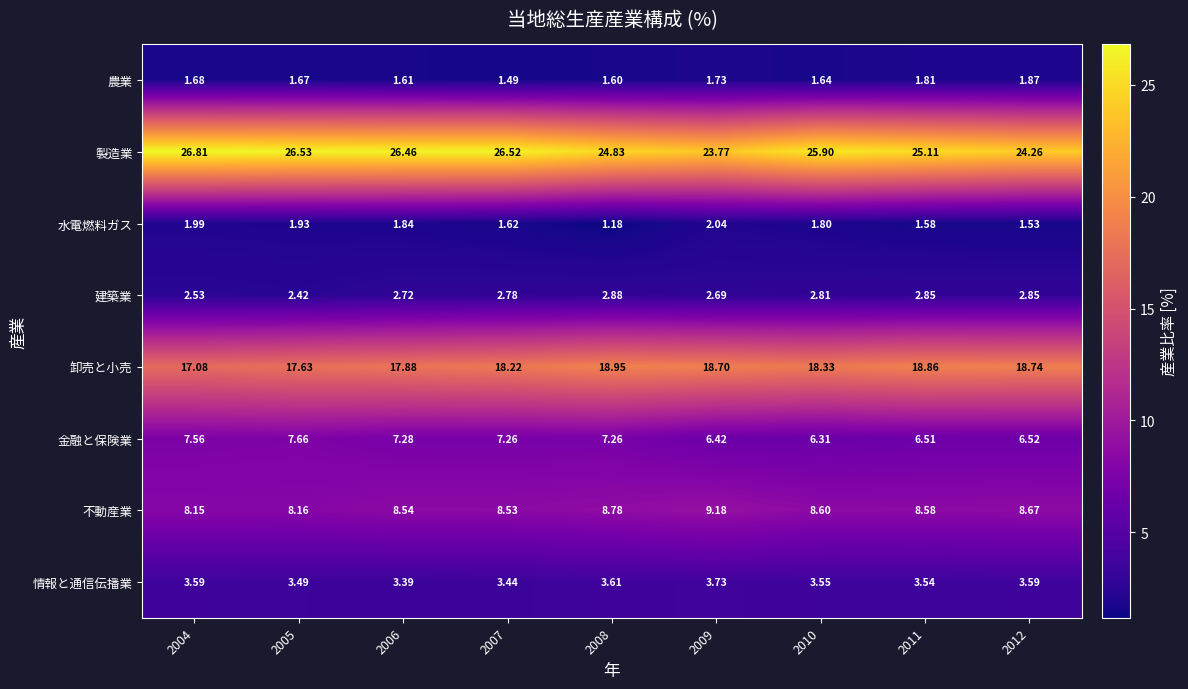

Which series has the largest range (max minus min)?

製造業